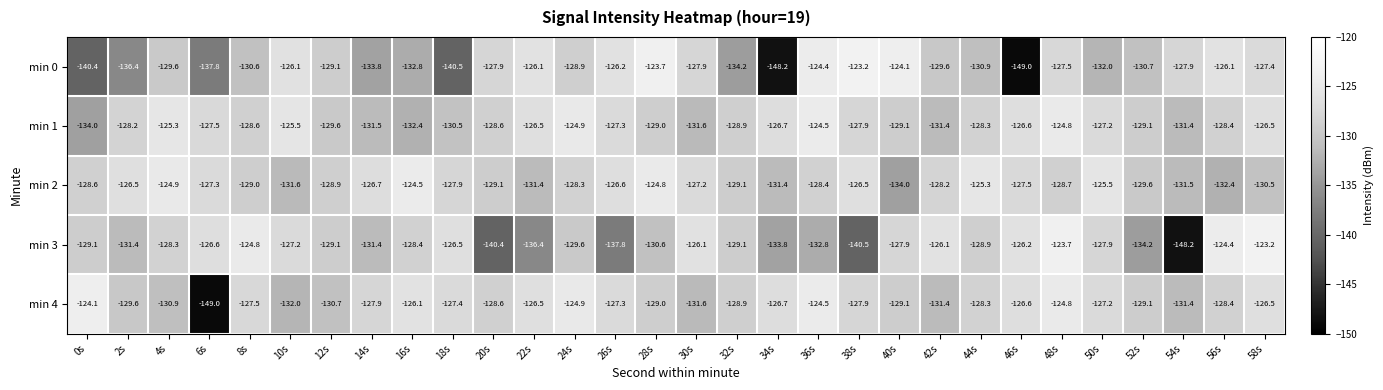

At which category is the sum across all series the highest?

48s